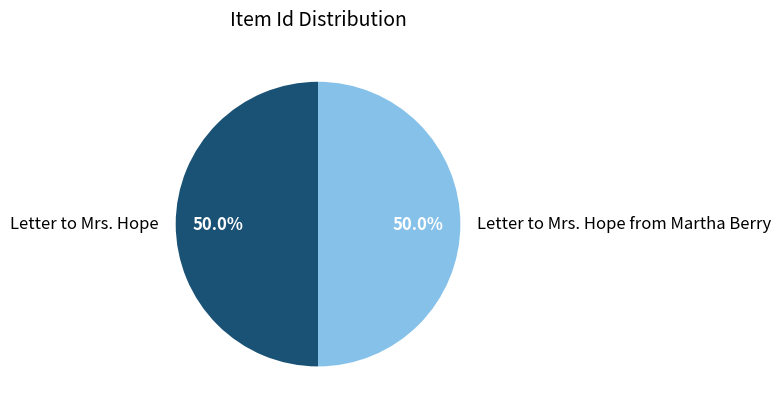

What is the ratio of the value at Letter to Mrs. Hope from Martha Berry to the value at Letter to Mrs. Hope?

1.0